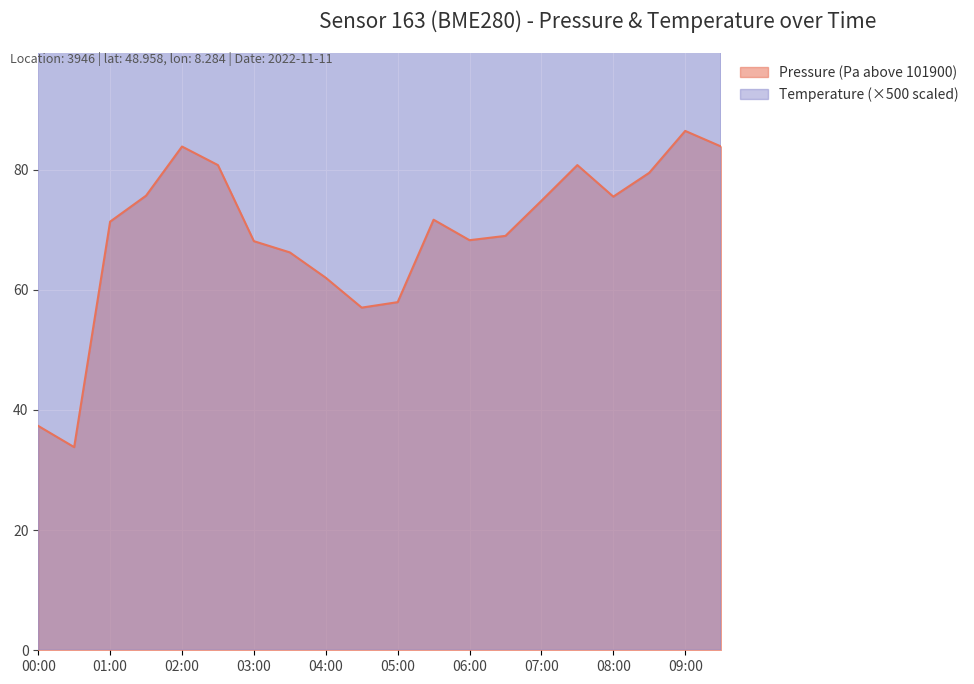

Rank the series by their average value, from lowest to highest.

pressure, temperature